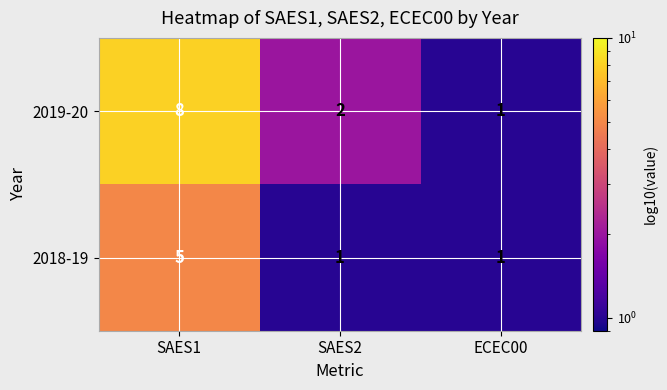

What is the total value across all series at ECEC00?

2